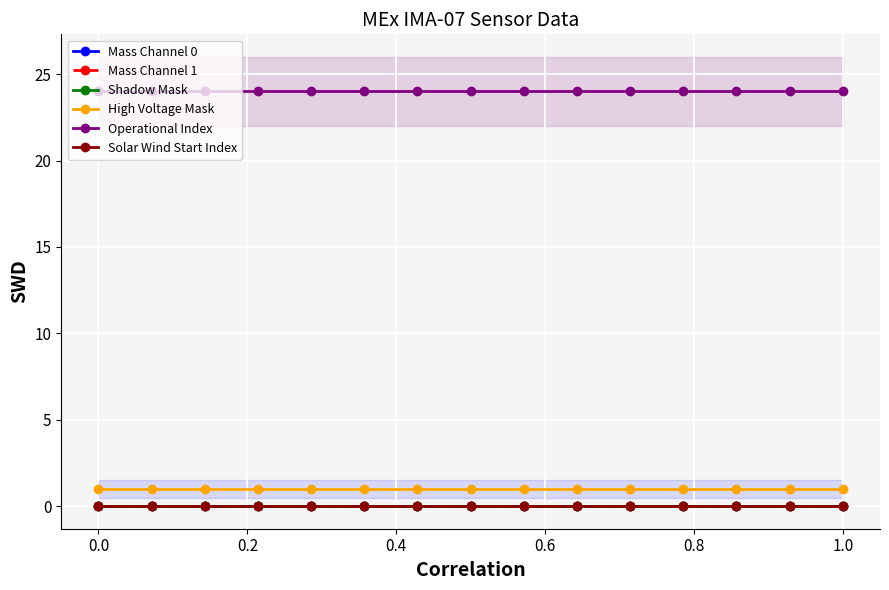

Which series has the widest spread of values?

Mass Channel 0